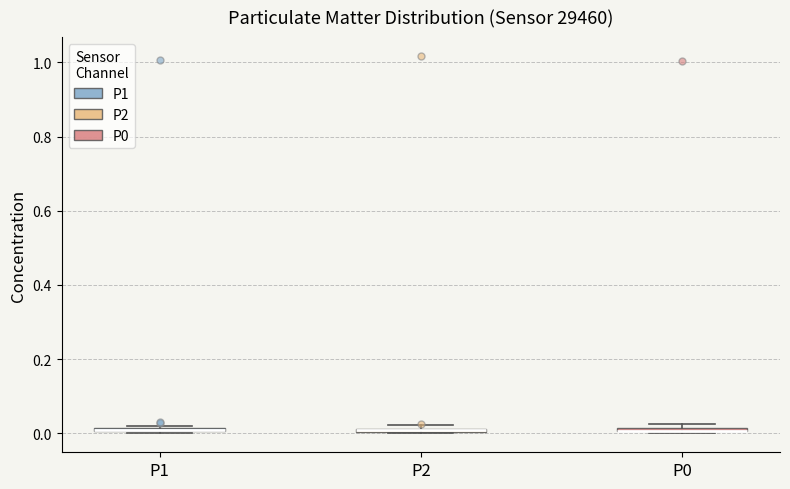

Where is the lower edge of the box for P1 on the y-axis? The values are not printed on the chart, so give them approximately, as read against the axis.

0.00